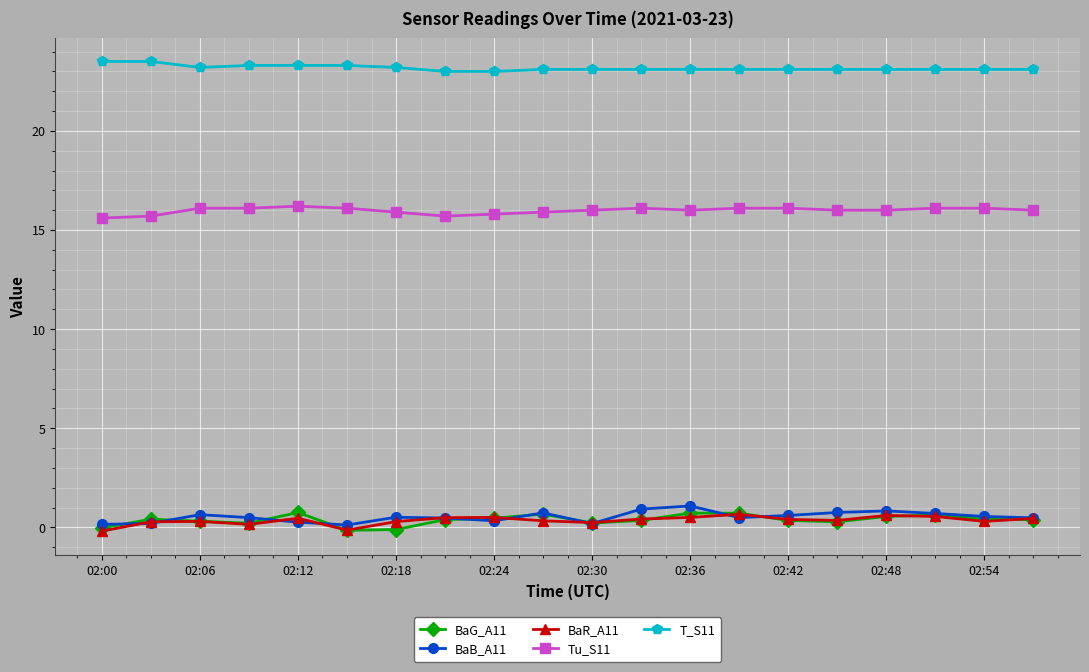

What is the maximum value shown in the chart?

23.5